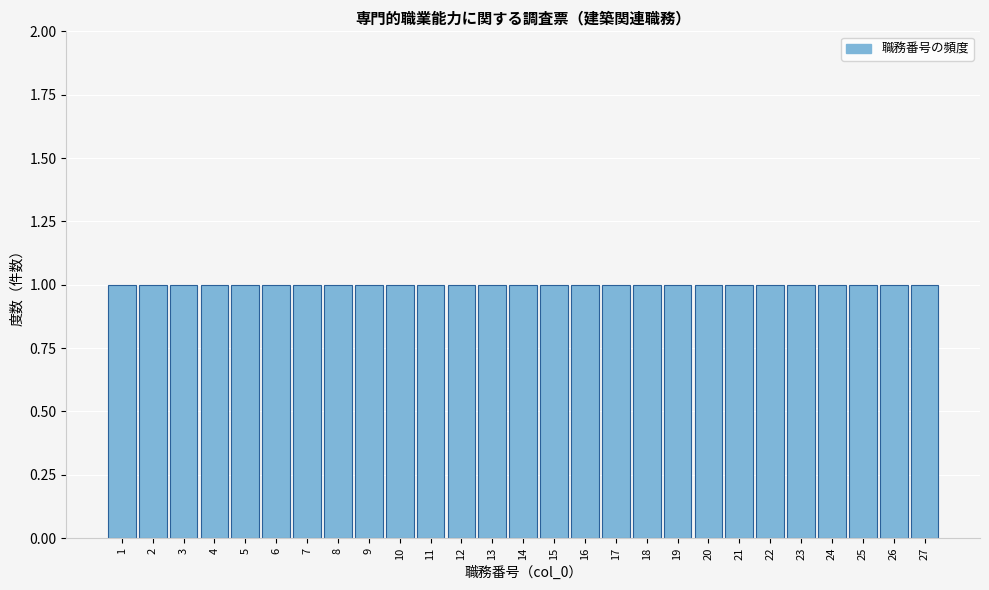

What is the height of the bar covering 8.5 to 9.5 on the x-axis? The values are not printed on the chart, so give them approximately, as read against the axis.

1